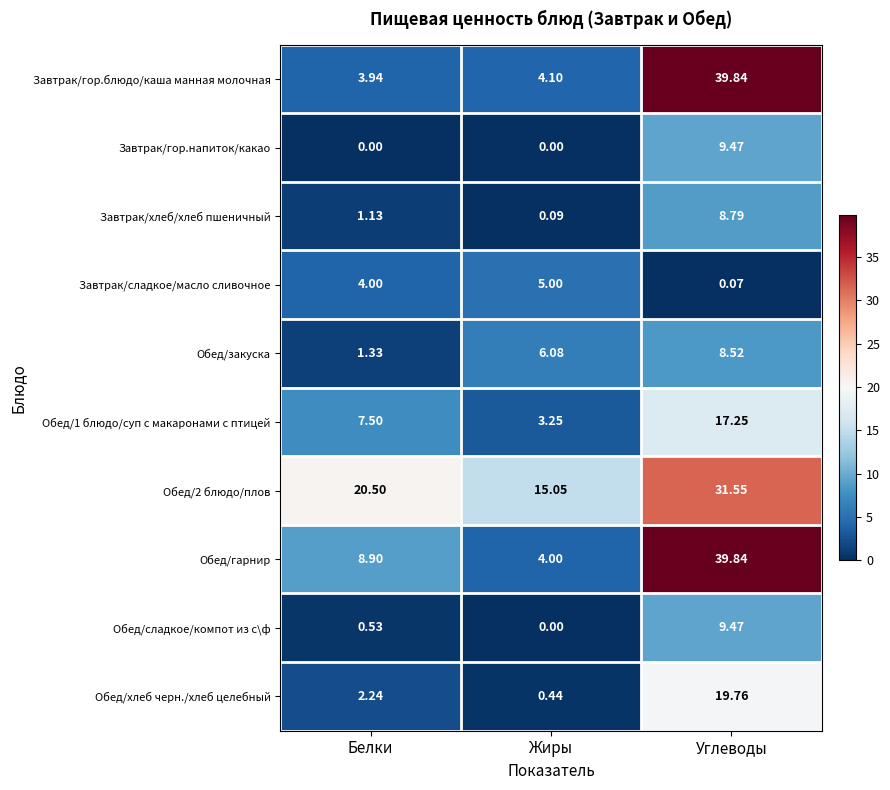

What is the total value across all series at Жиры?

38.0